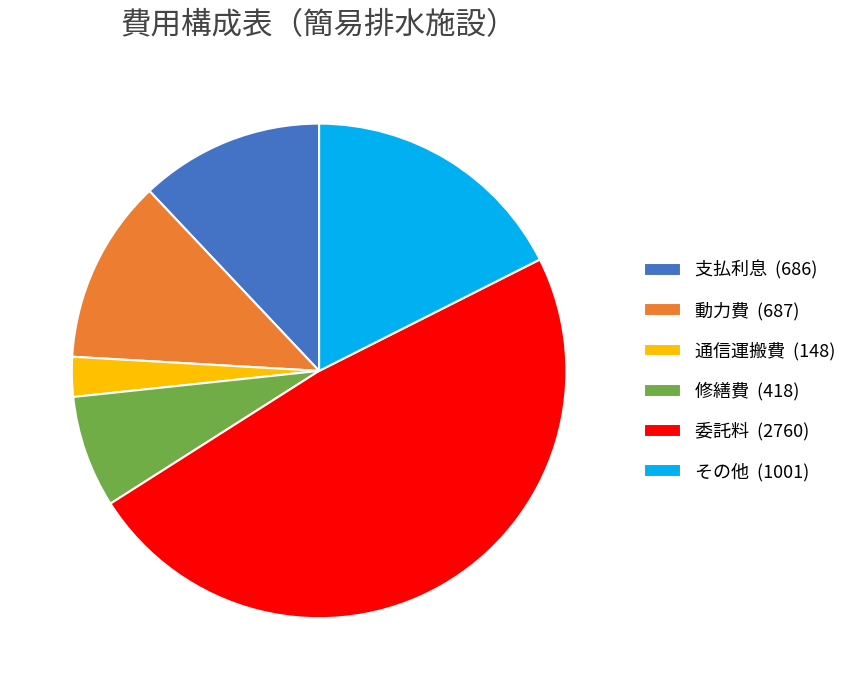

Is there a majority slice in this chart?

No